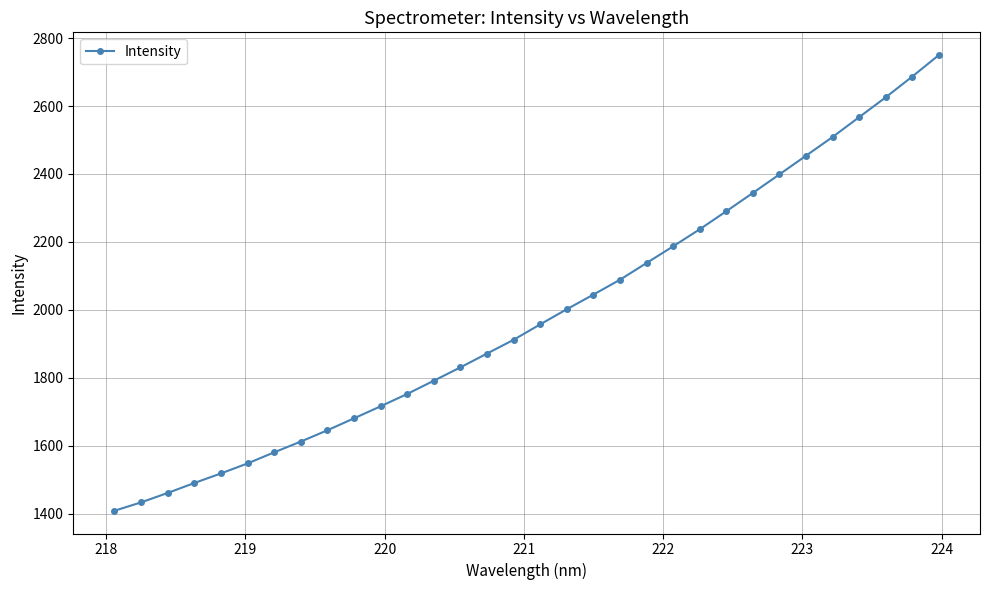

What is the minimum value shown in the chart?

1409.3